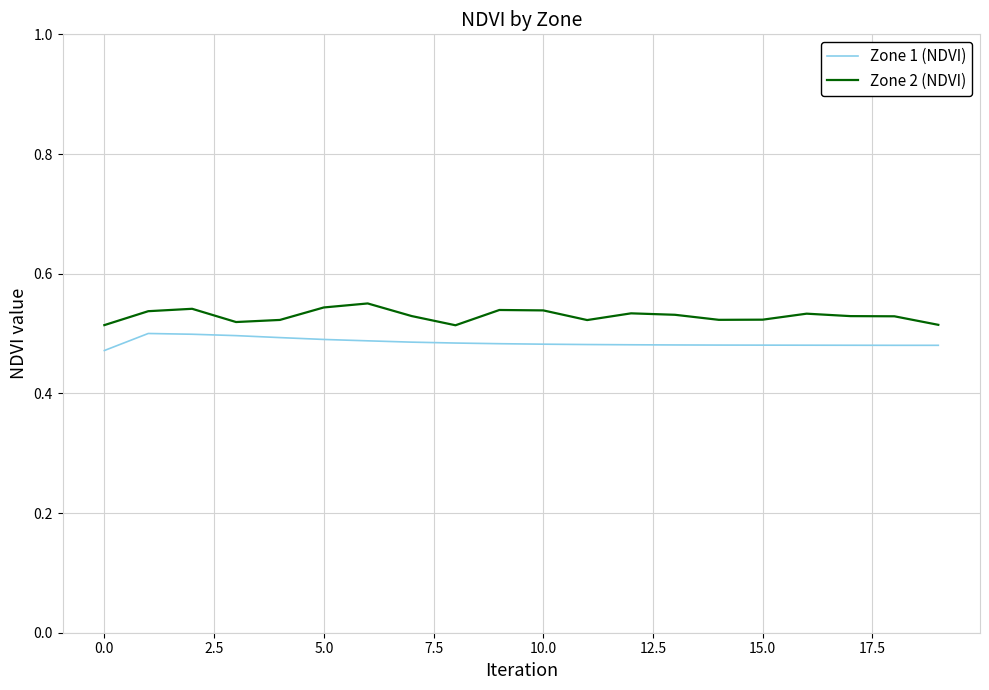

Rank the series by their average value, from lowest to highest.

Zone 1 (NDVI), Zone 2 (NDVI)